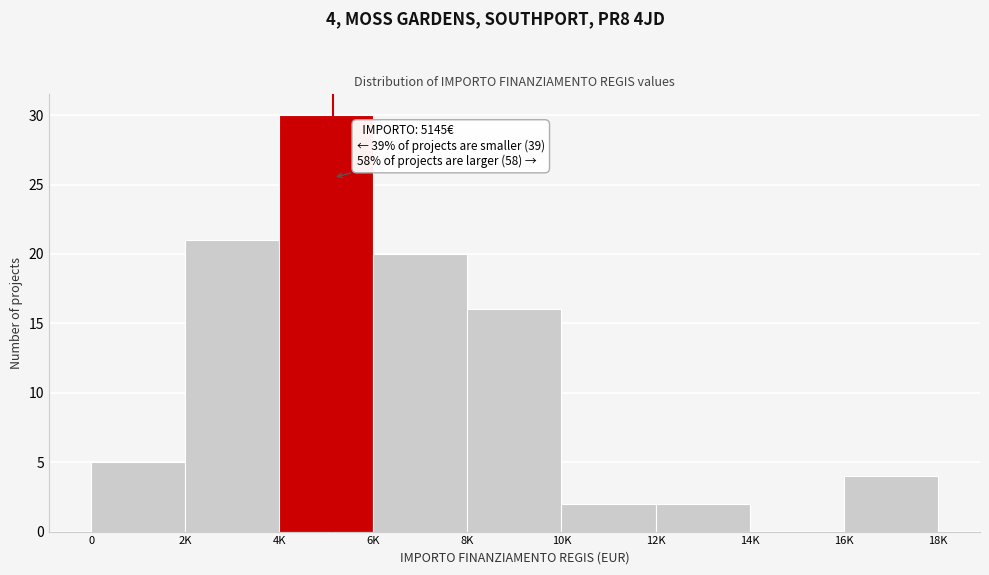

Reading right to left, extract all data points from this chart.

16K=4	14K=0	12K=2	10K=2	8K=16	6K=20	4K=30	2K=21	0=5